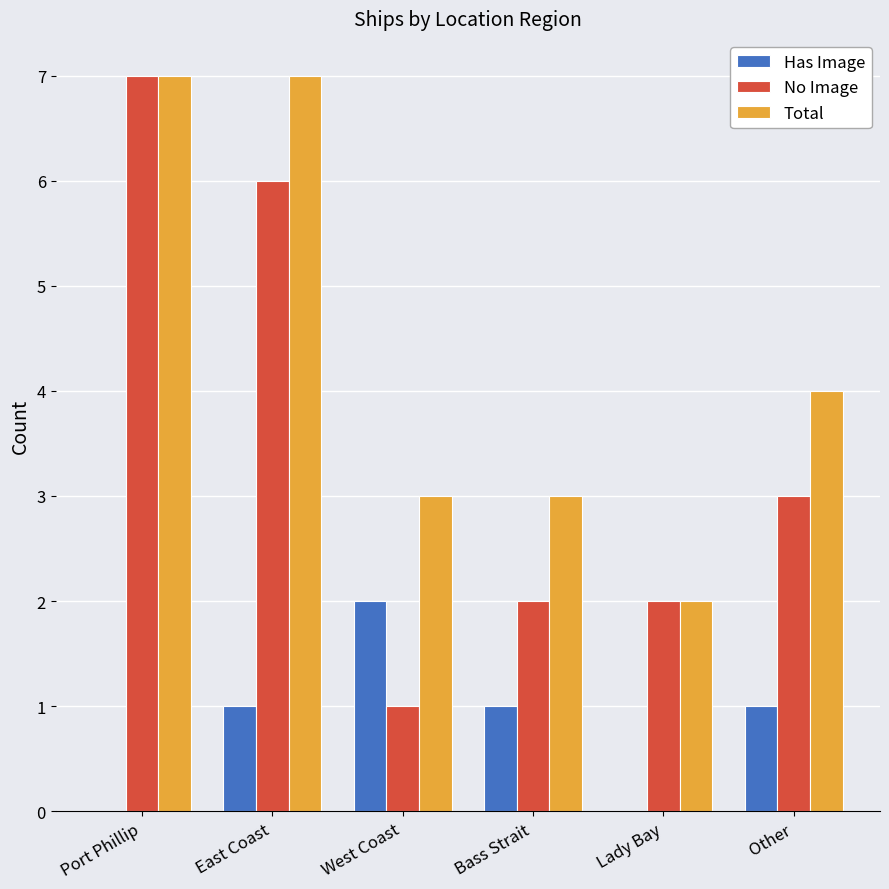

Are the bars grouped side by side (vs. stacked)?

Yes